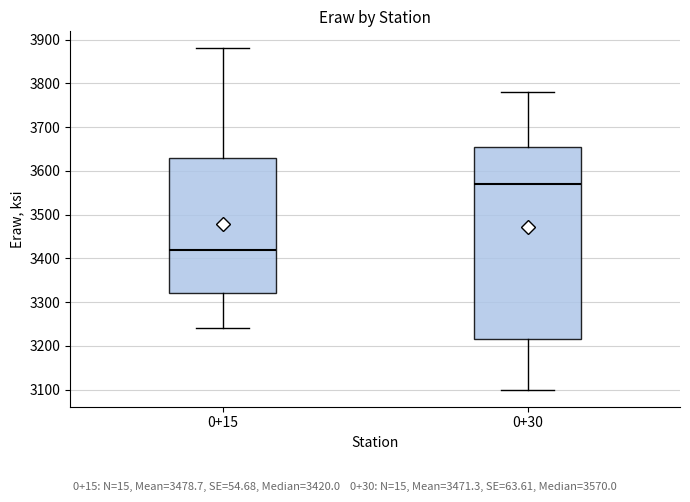

Where is the lower edge of the box for 0+30 on the y-axis? The values are not printed on the chart, so give them approximately, as read against the axis.

3220